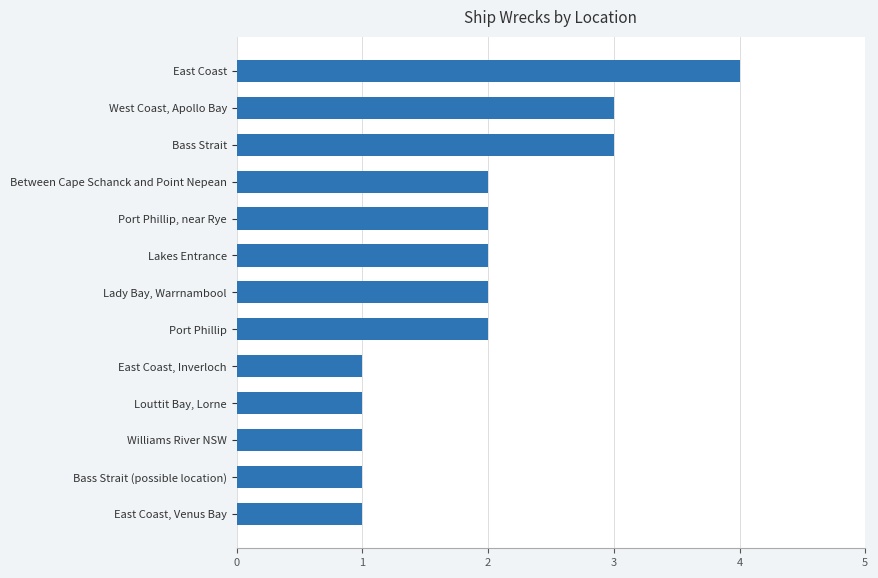

Which has a higher value, Port Phillip or Louttit Bay, Lorne?

Port Phillip